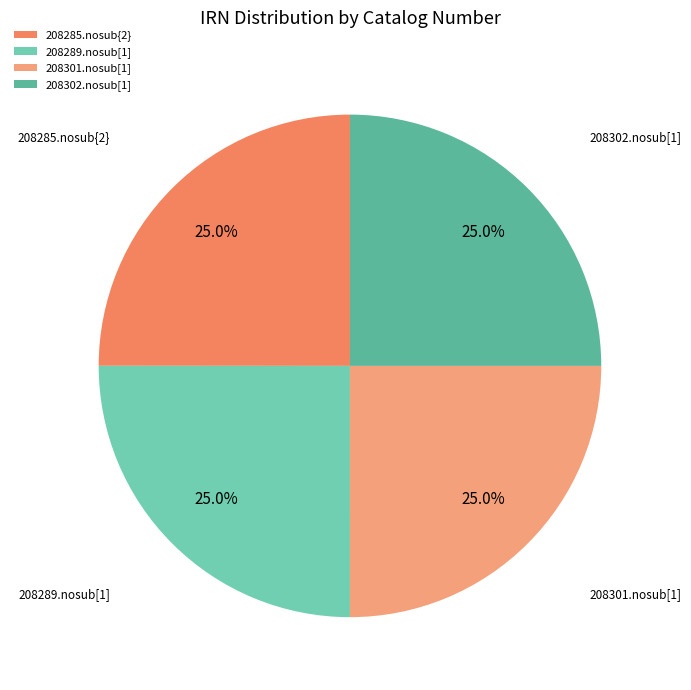

Does 208301.nosub[1] represent more than half of the total?

No